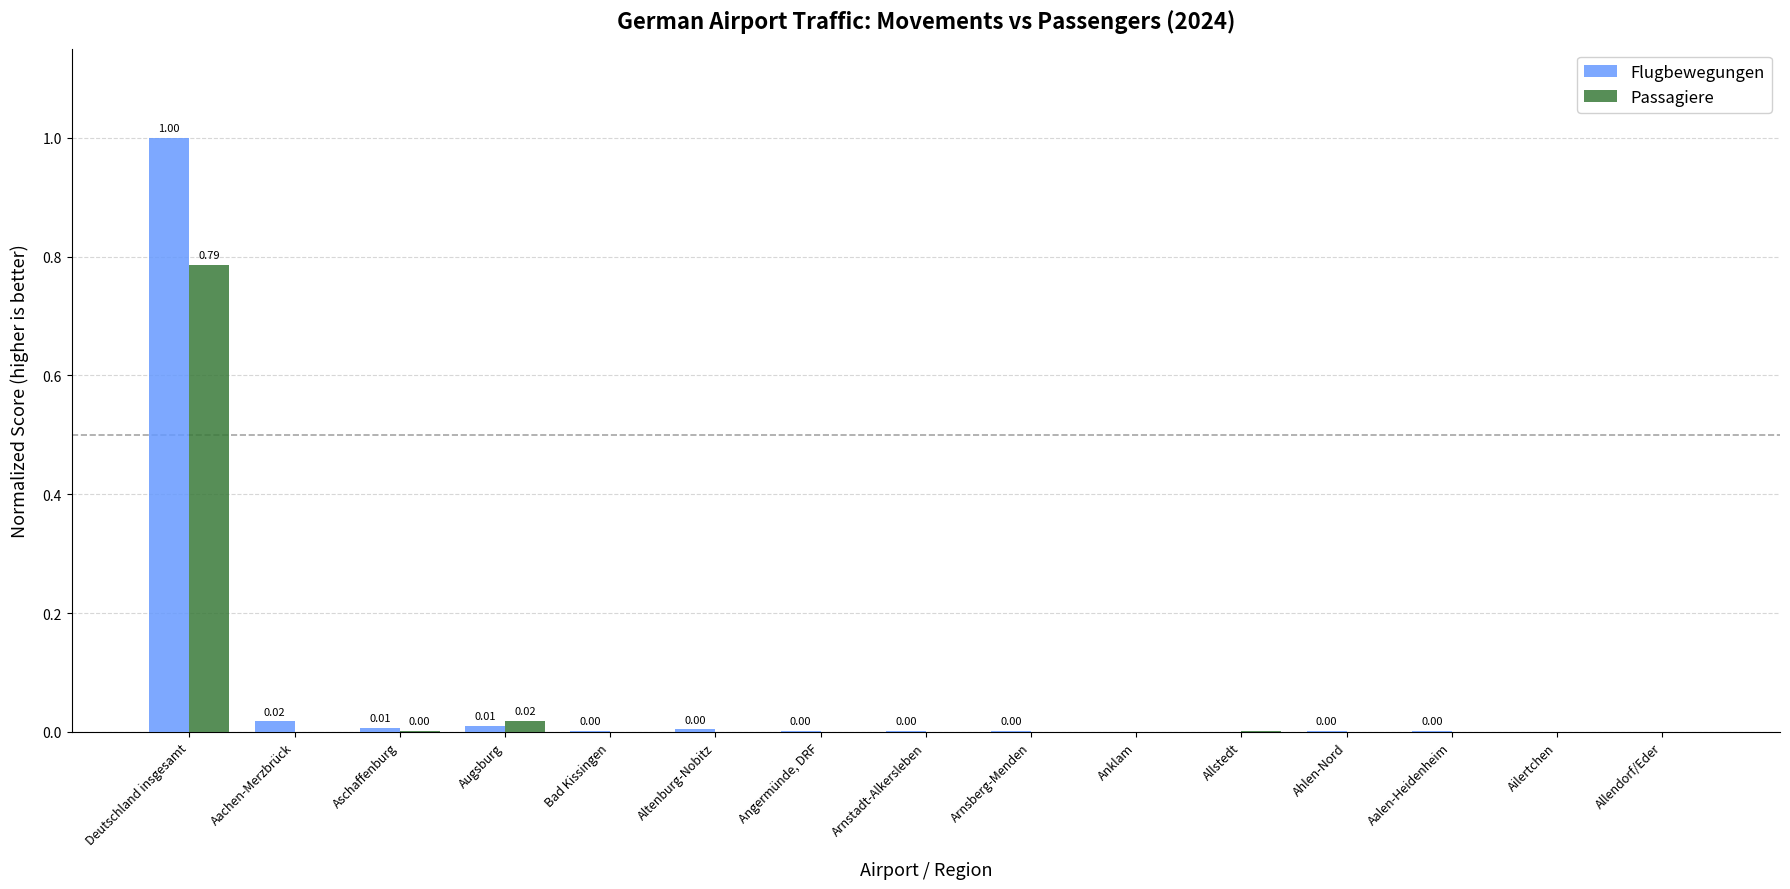

What is the greatest value displayed?

1.0